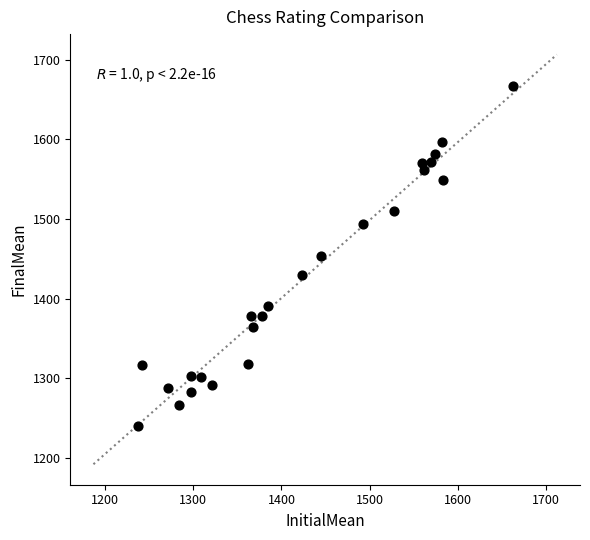

What is the range of X values (max minus min)?

425